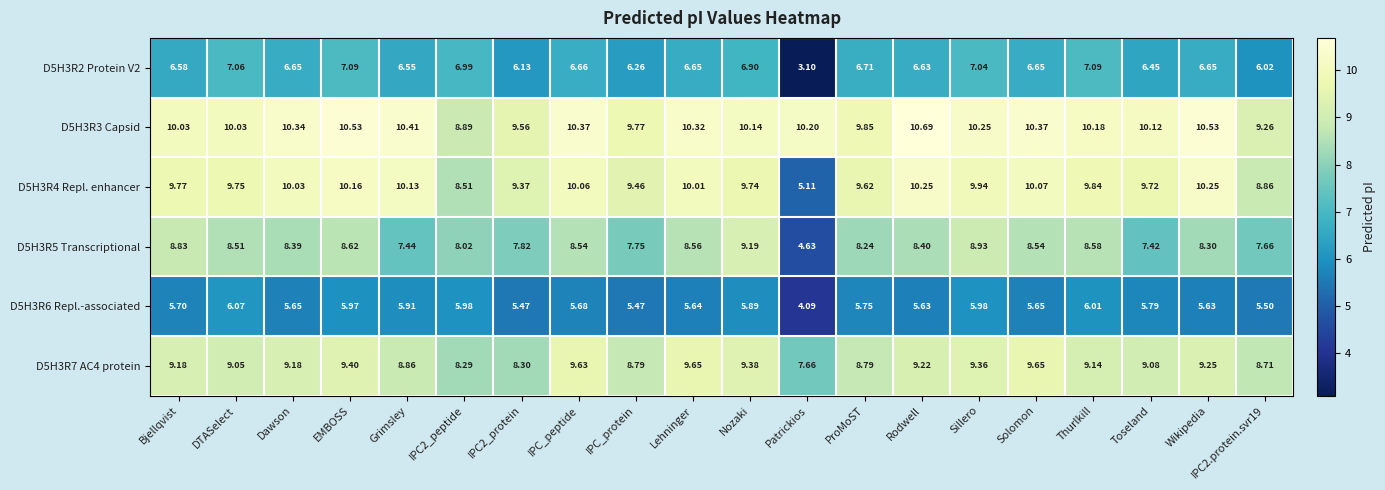

Rank the series by their maximum value, from highest to lowest.

D5H3R3 Capsid, D5H3R4 Repl. enhancer, D5H3R7 AC4 protein, D5H3R5 Transcriptional, D5H3R2 Protein V2, D5H3R6 Repl.-associated